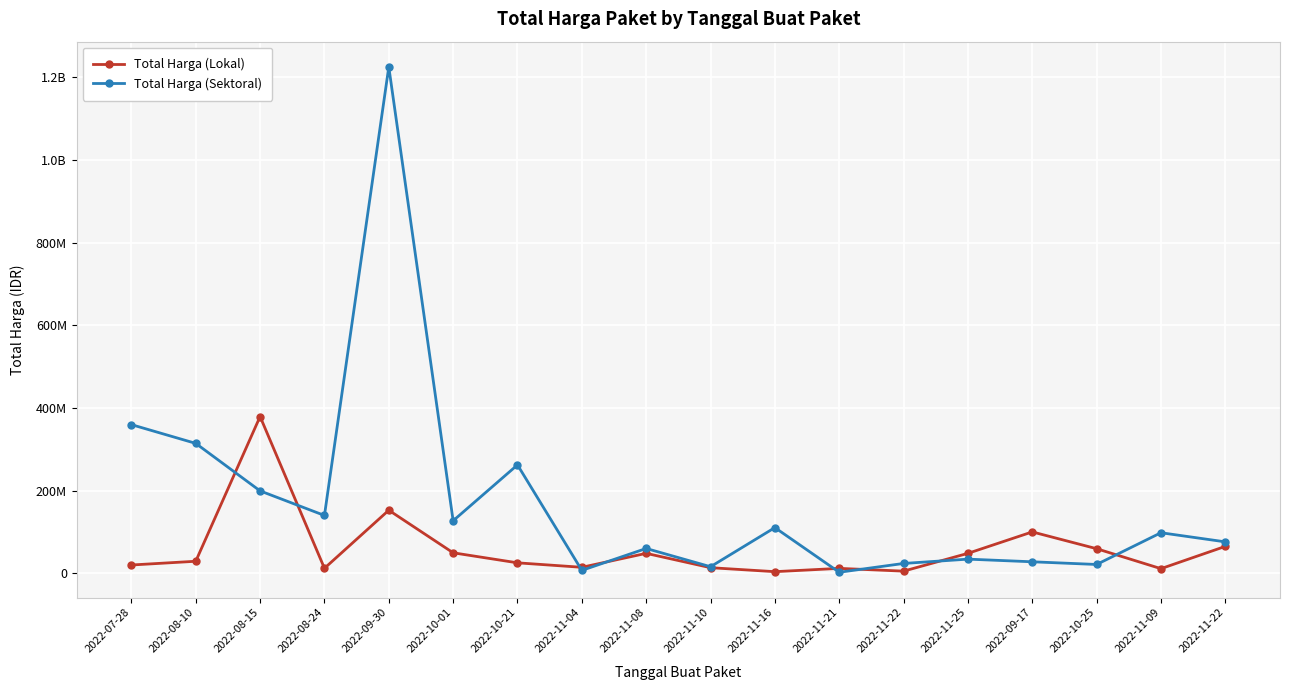

After their last crossing, which series has the higher values: Total Harga (Sektoral) or Total Harga (Lokal)?

Total Harga (Sektoral)